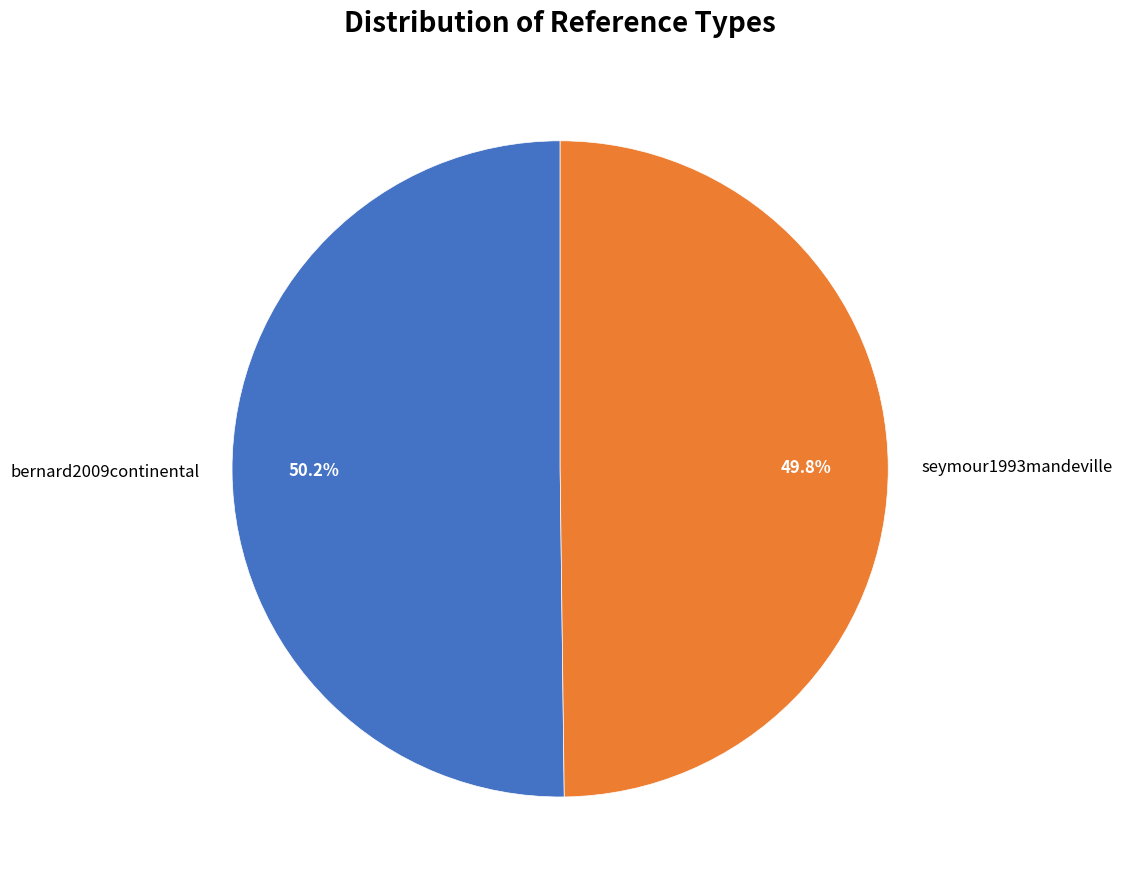

What percentage is the bernard2009continental slice, to the nearest percent?

50%